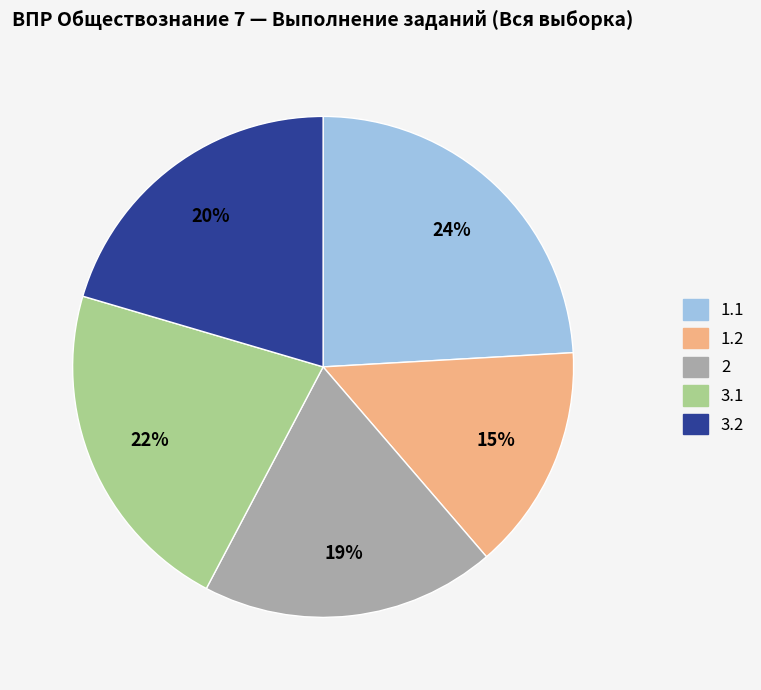

Approximately how many times larger is the value at 1.1 compared to 3.2?

1.2